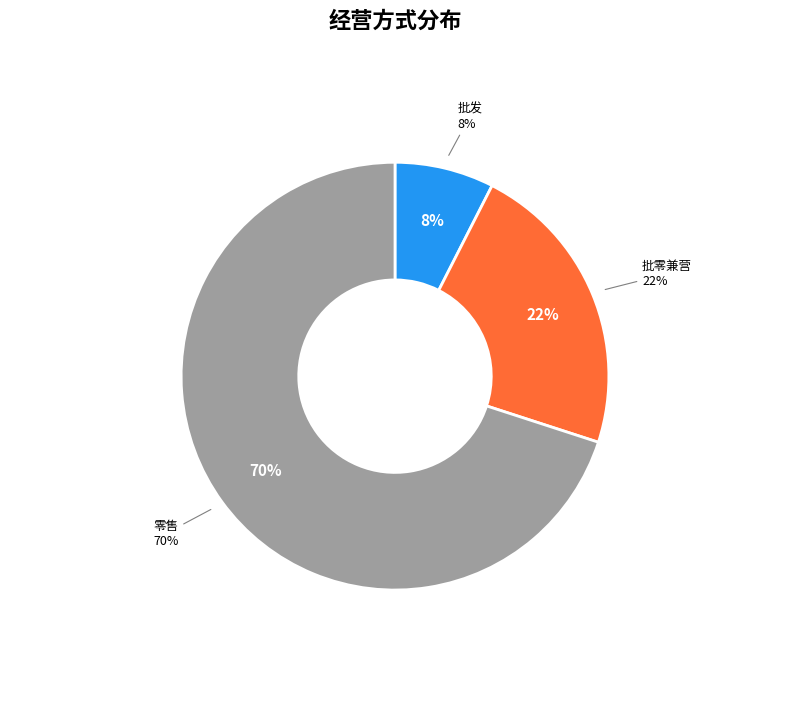

Which category has the smallest portion of the pie?

批发